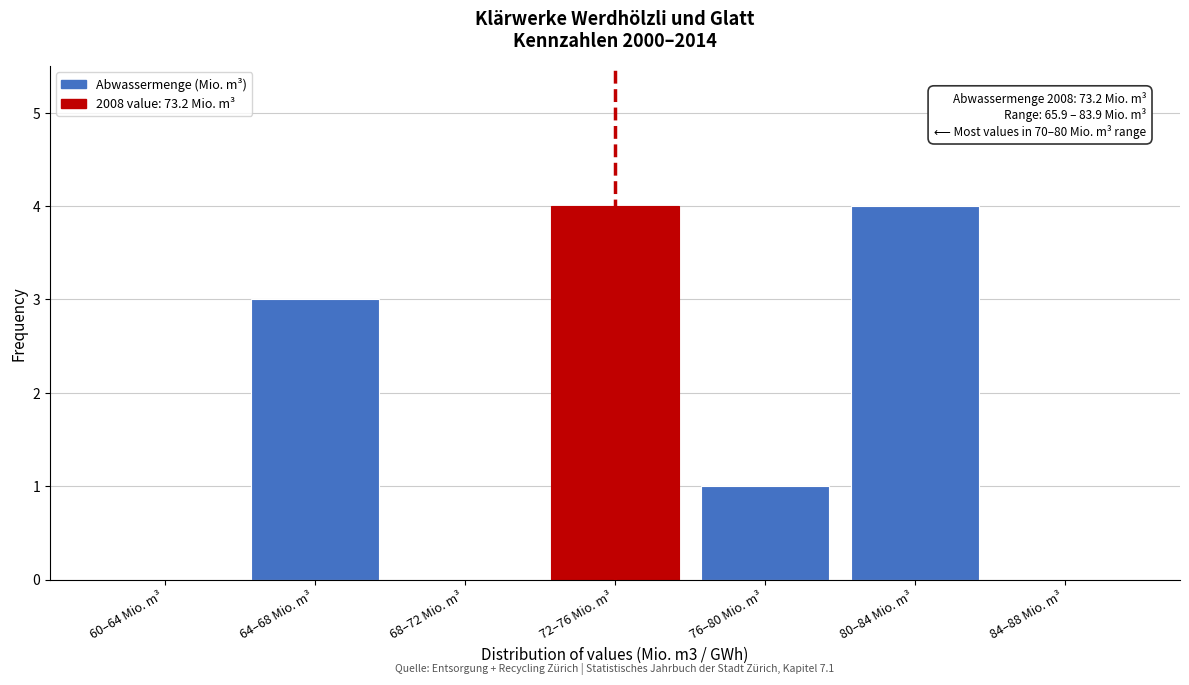

Reading right to left, extract all data points from this chart.

84–88 Mio. m³=0	80–84 Mio. m³=4	76–80 Mio. m³=1	72–76 Mio. m³=4	68–72 Mio. m³=0	64–68 Mio. m³=3	60–64 Mio. m³=0